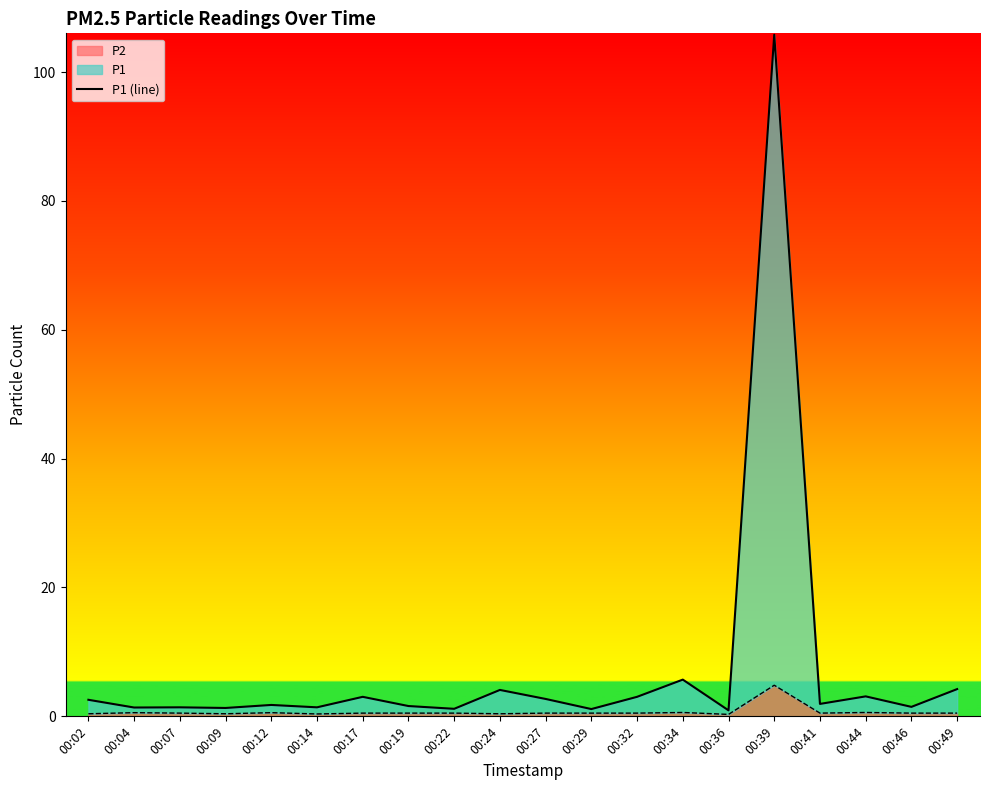

Which category has the lowest value across all series?

00:36